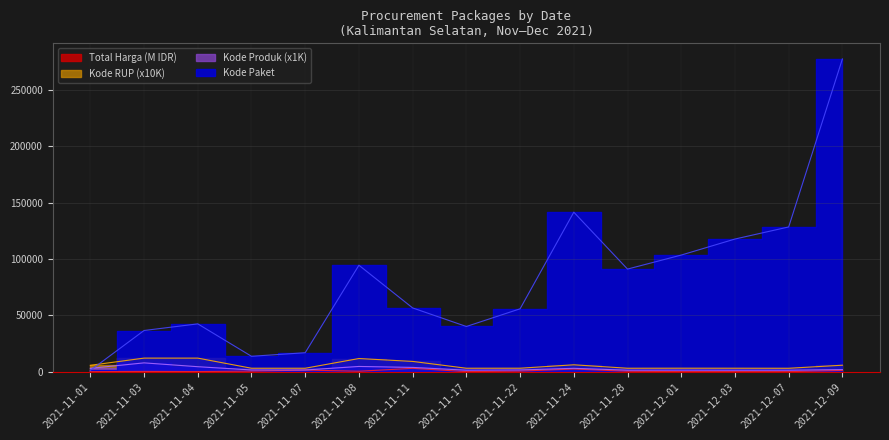

Rank the categories by Total Harga value from lowest to highest.

2021-11-01, 2021-12-07, 2021-11-17, 2021-12-03, 2021-12-01, 2021-11-04, 2021-11-03, 2021-11-08, 2021-11-28, 2021-11-05, 2021-11-22, 2021-12-09, 2021-11-07, 2021-11-24, 2021-11-11